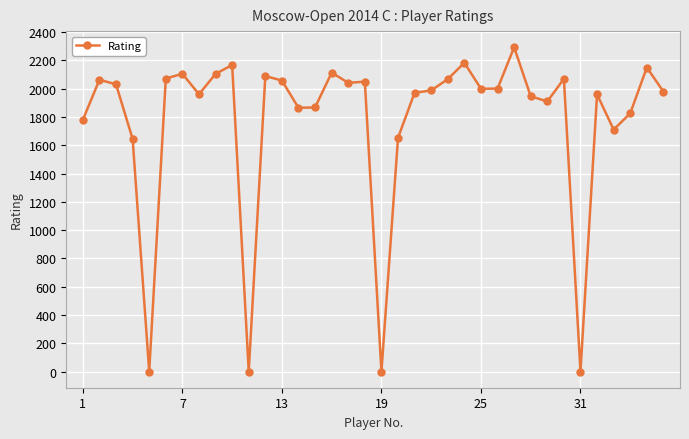

What is the average value?

1770